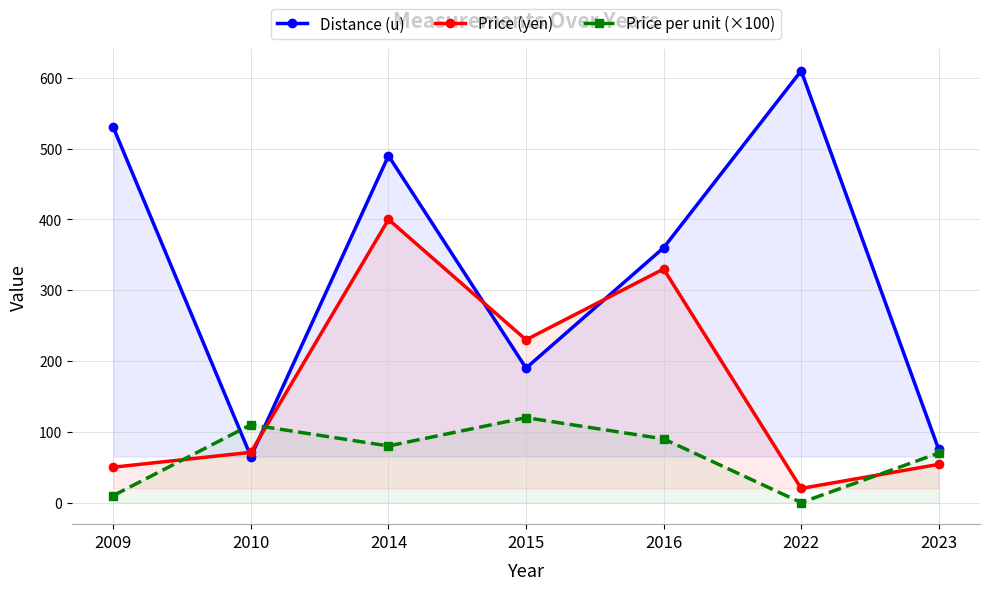

Which label corresponds to the smallest value in the chart?

2022